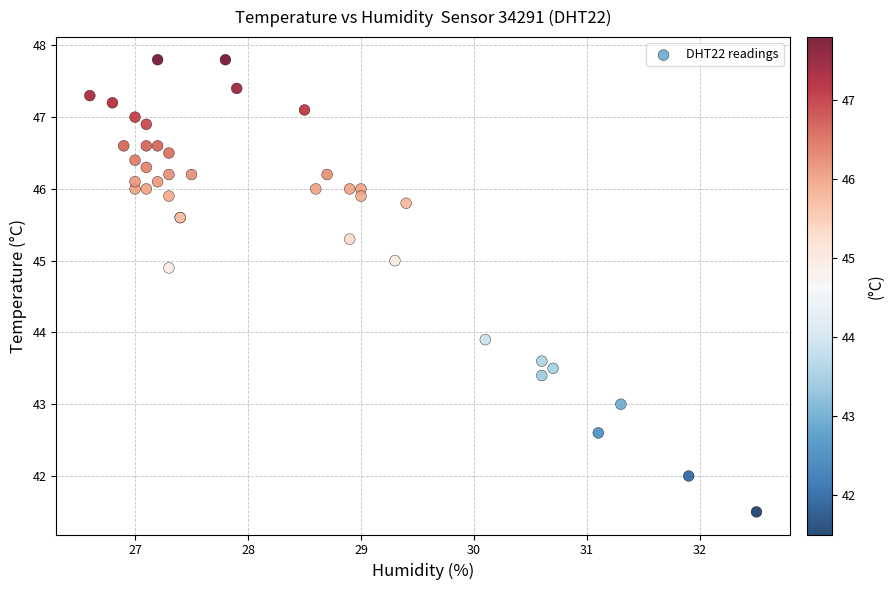

What Y value in the scatter plot is closest to 44?

43.9